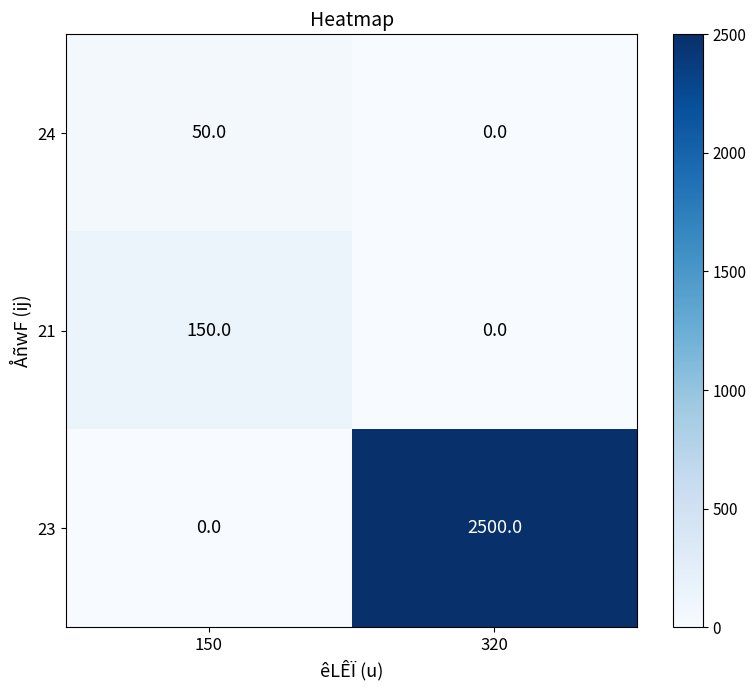

What is the greatest value displayed?

2500